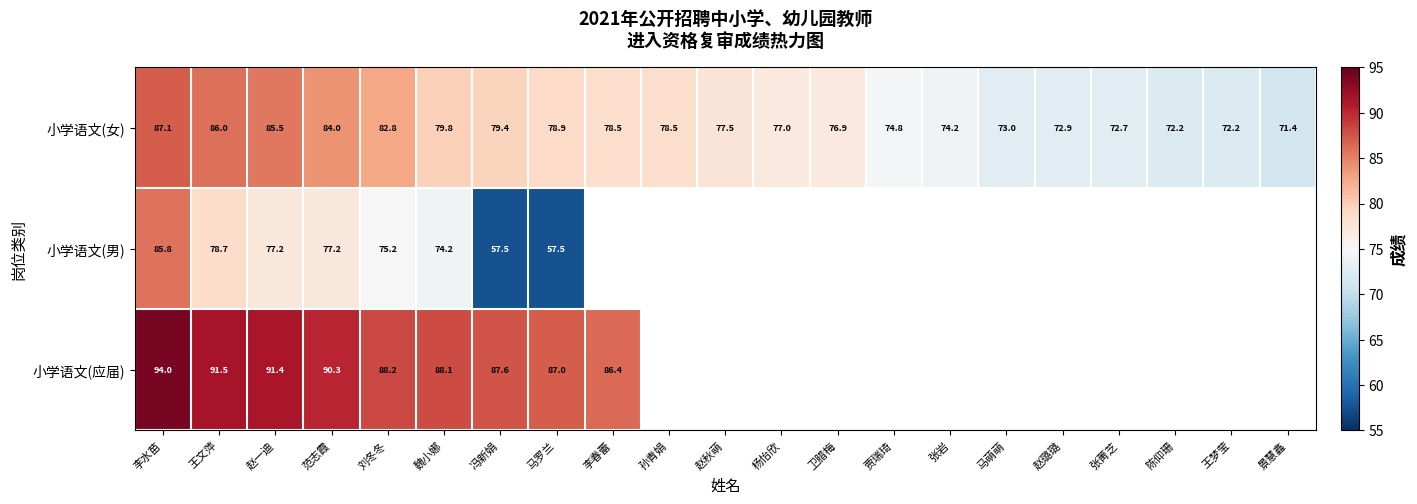

Count the number of data series in this chart.

3